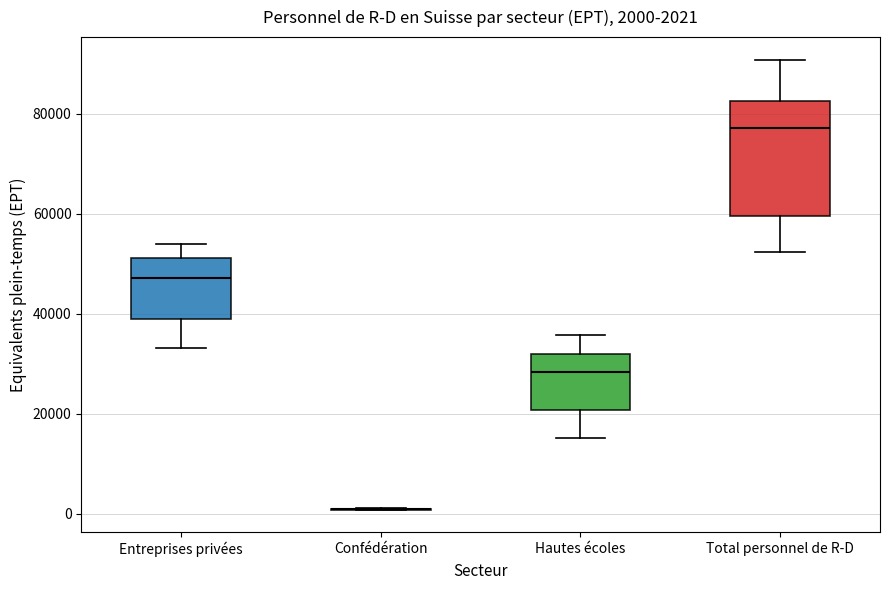

Comparing the boxes themselves (not the whiskers), which one is the tallest?

Total personnel de R-D